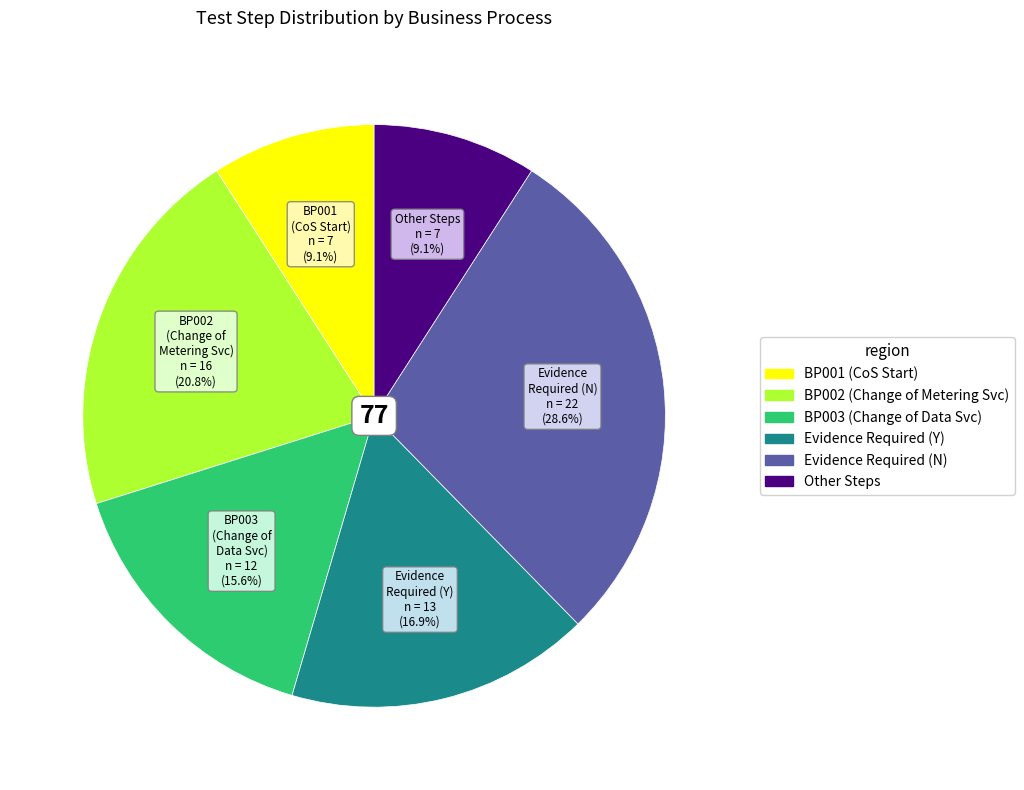

Count the number of slices in the pie.

6